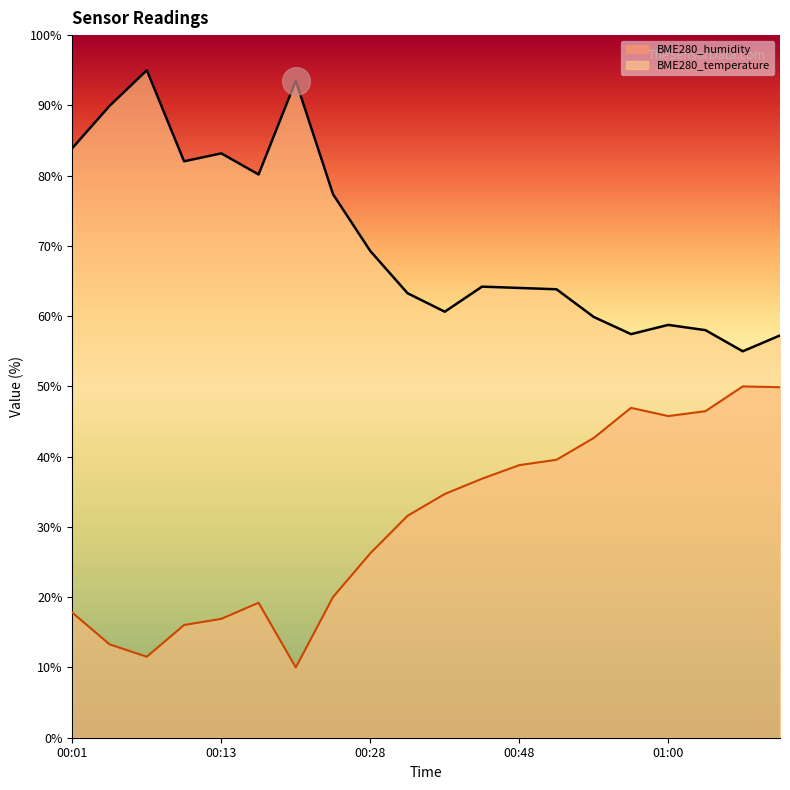

What is the total value across all series at 01:06?

105.0